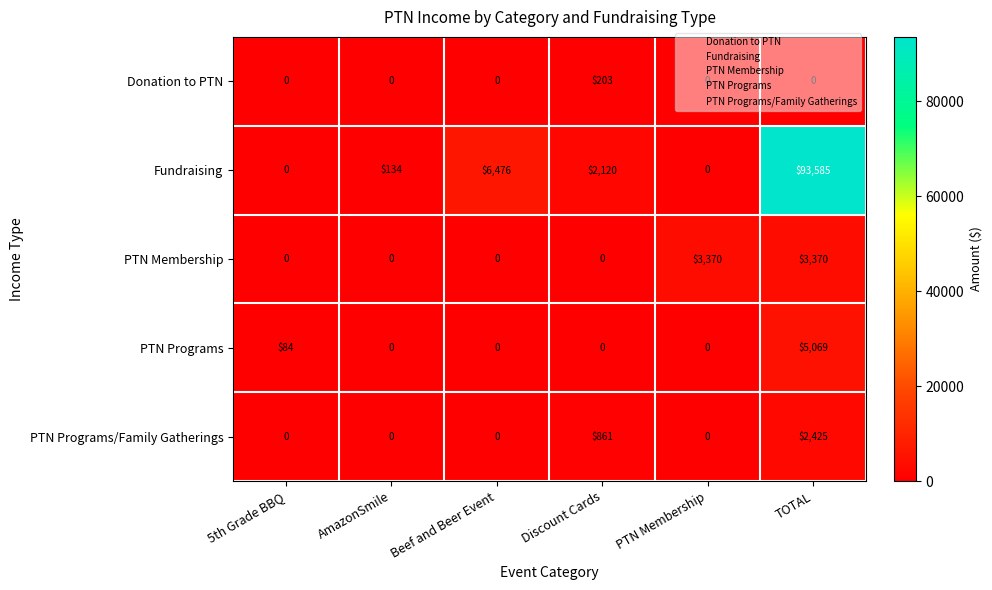

What is the total value across all series at TOTAL?

104449